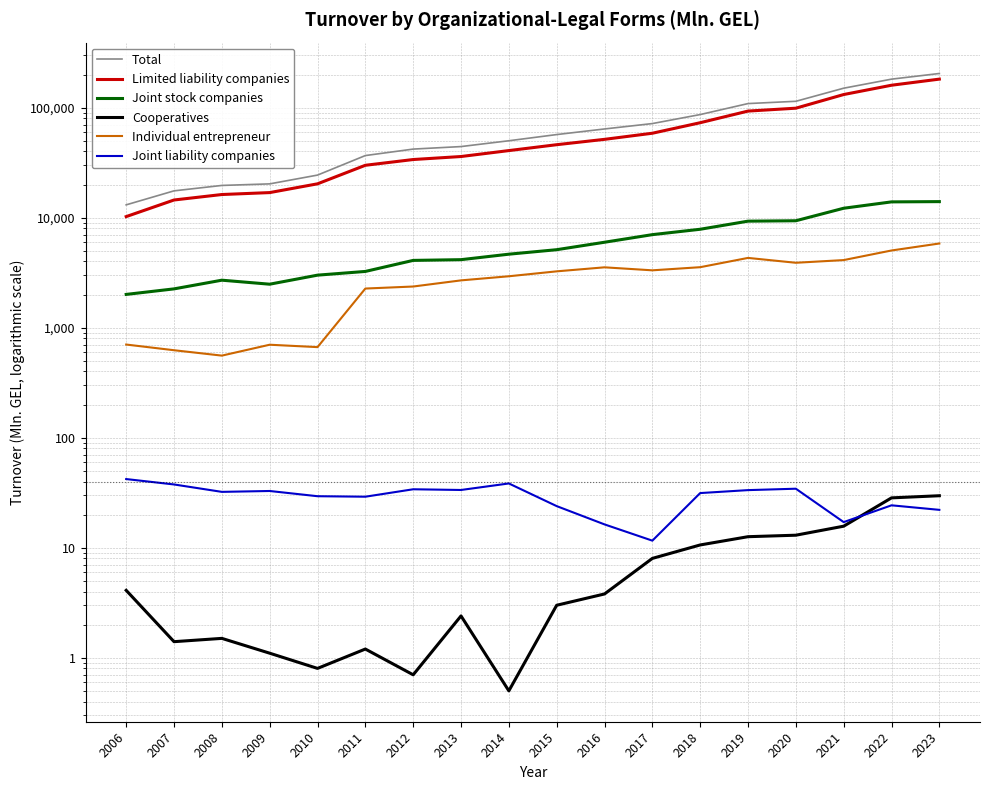

How many lines are shown in the chart?

6